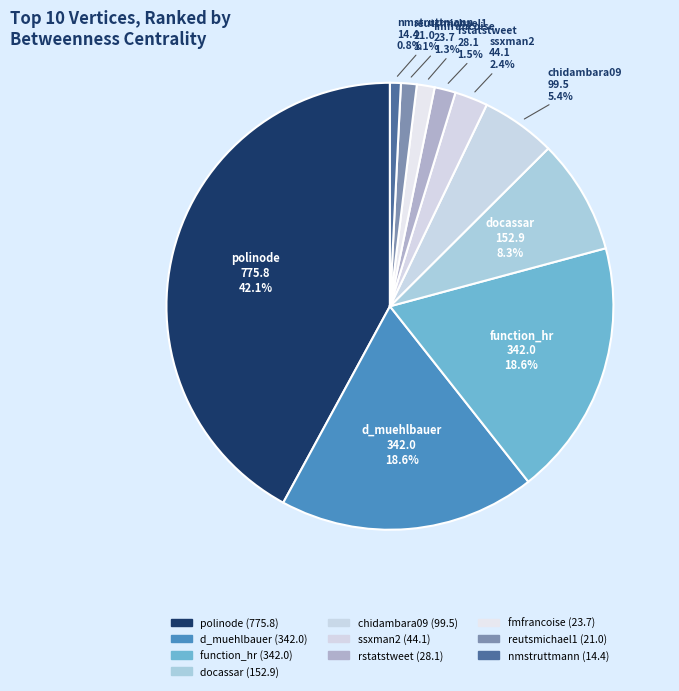

True or false: nmstruttmann accounts for 12% of the total.

False